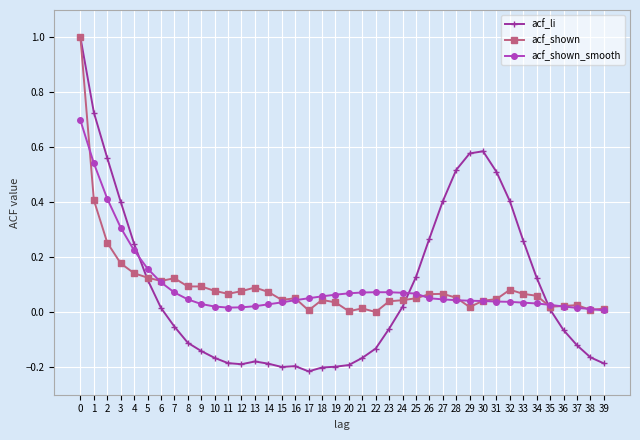

What is the total value across all series at 3?

0.9